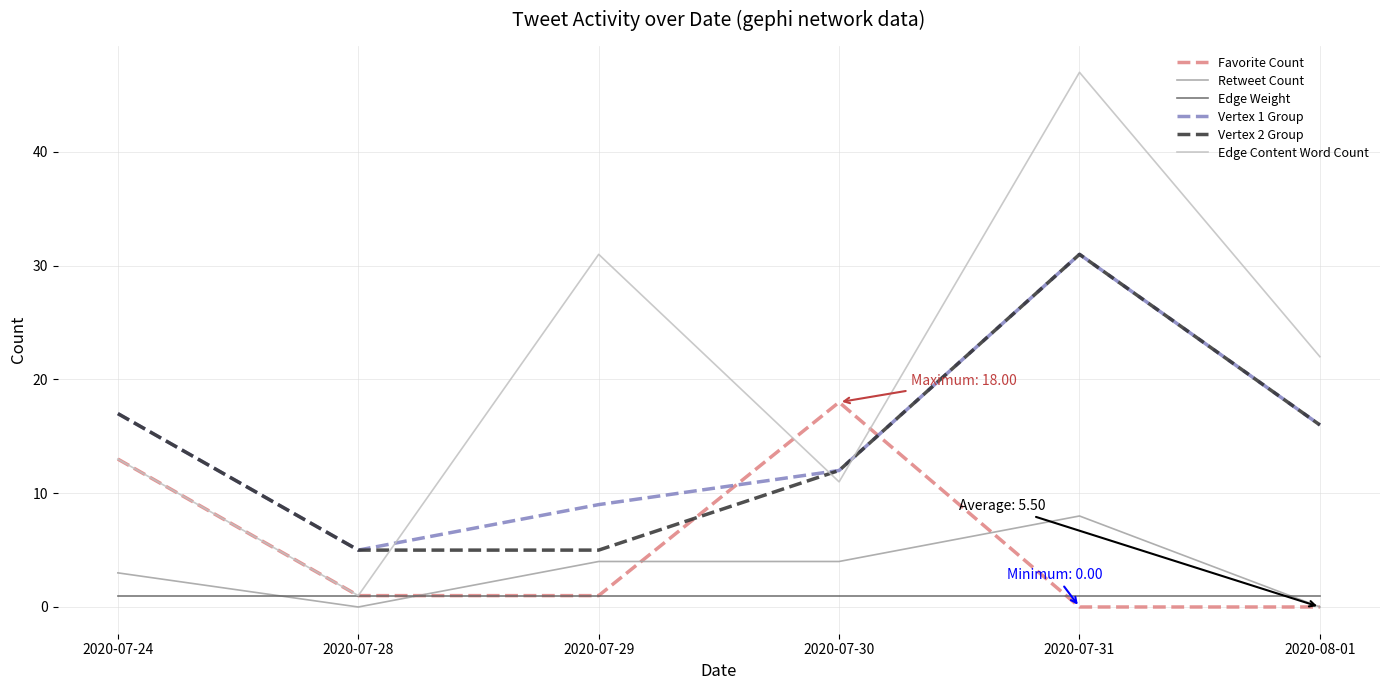

True or false: Edge Content Word Count has more than 2 interior local peaks.

False